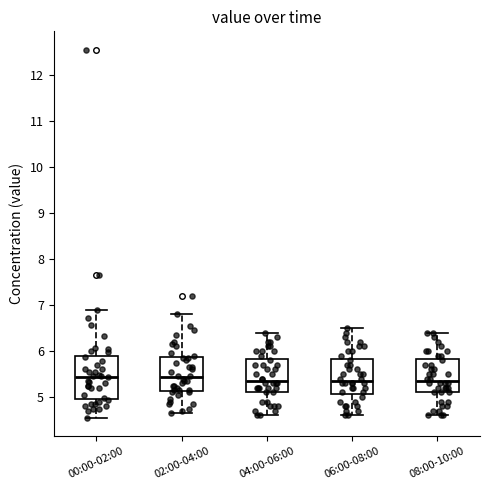

Reading left to right, read every box against the y-axis: the position of its median line, the range the box covers, and the ends of its whiskers. The values are not printed on the chart, so give them approximately, as read against the axis.

00:00-02:00: median 5.4, box 5.0 to 5.9, whiskers 4.6 to 6.9
02:00-04:00: median 5.4, box 5.1 to 5.9, whiskers 4.7 to 6.8
04:00-06:00: median 5.4, box 5.1 to 5.8, whiskers 4.6 to 6.4
06:00-08:00: median 5.4, box 5.1 to 5.8, whiskers 4.6 to 6.5
08:00-10:00: median 5.4, box 5.1 to 5.8, whiskers 4.6 to 6.4